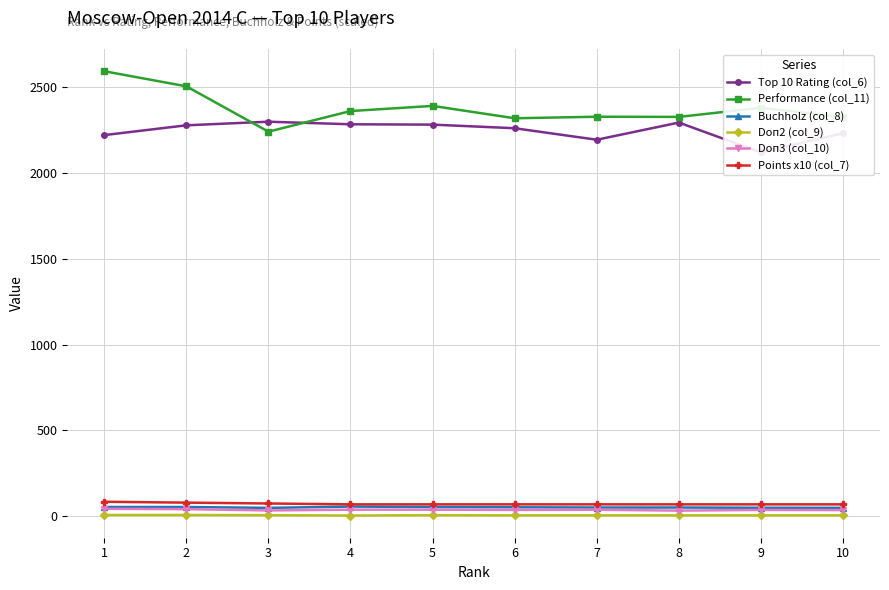

Where is the first local minimum for Doп3 (col_10)?

3